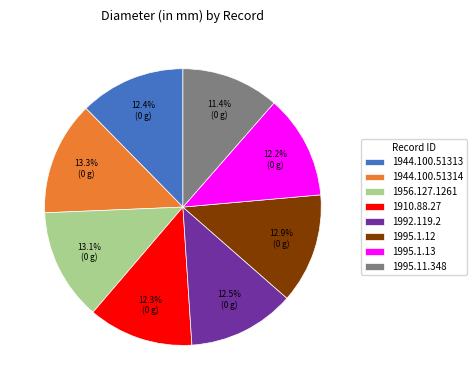

How many segments does this pie chart have?

8